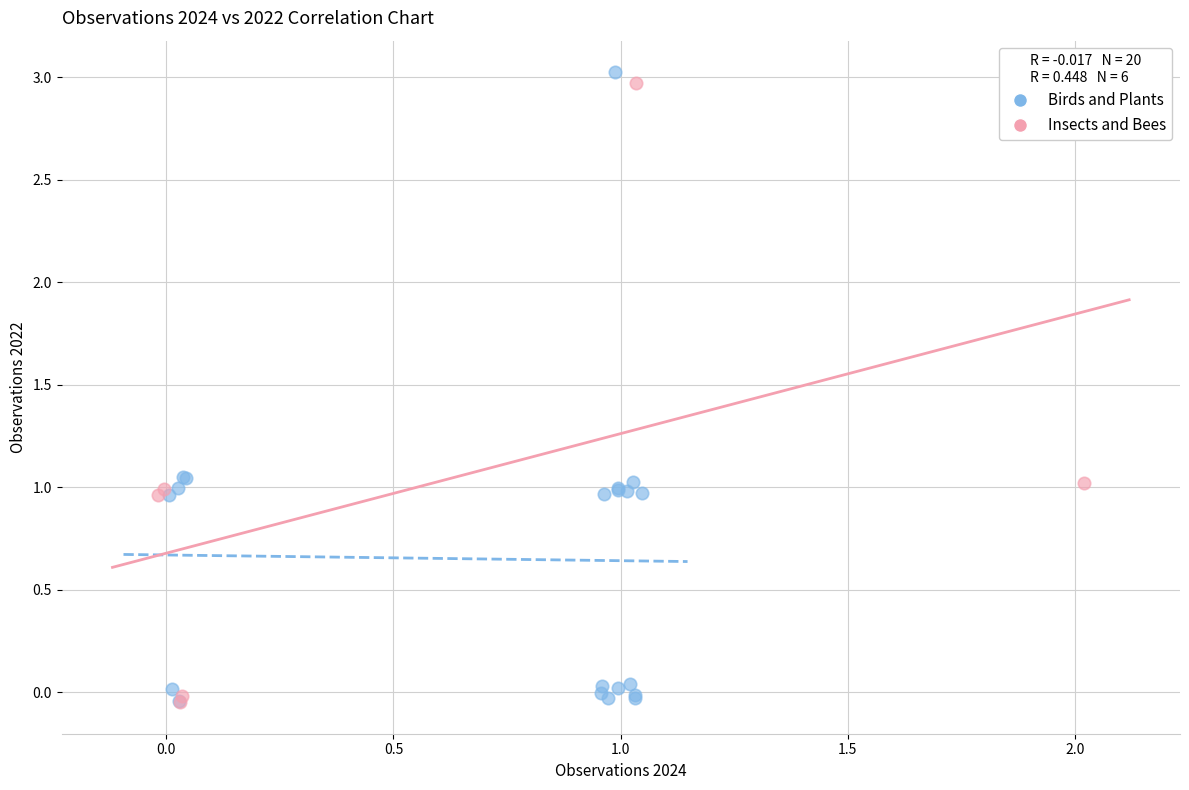

What are all the series names shown in the legend?

Birds and Plants, Insects and Bees